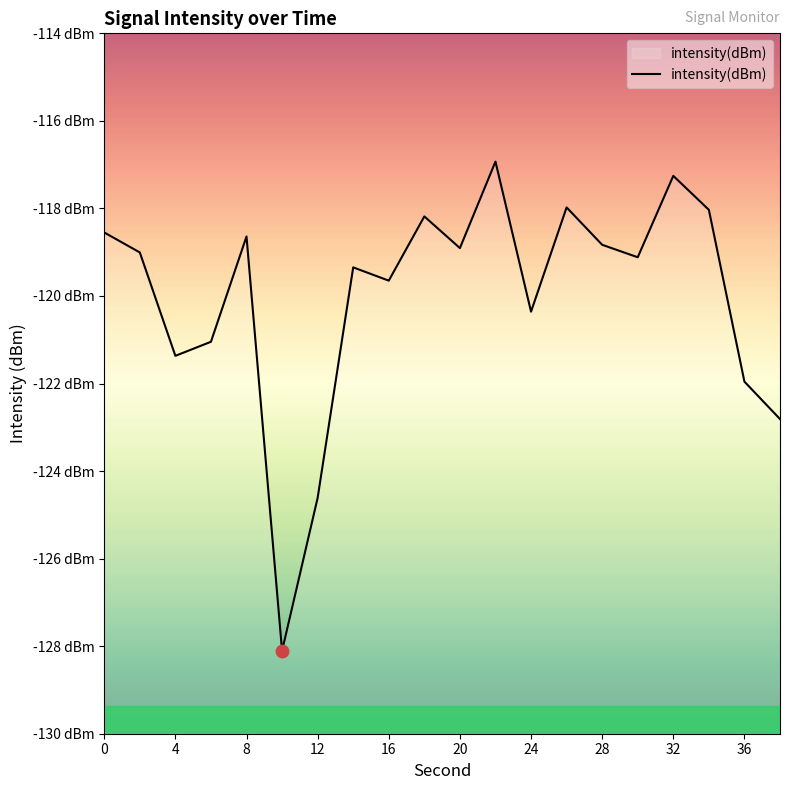

True or false: the data shows -118.0 at 34.

True